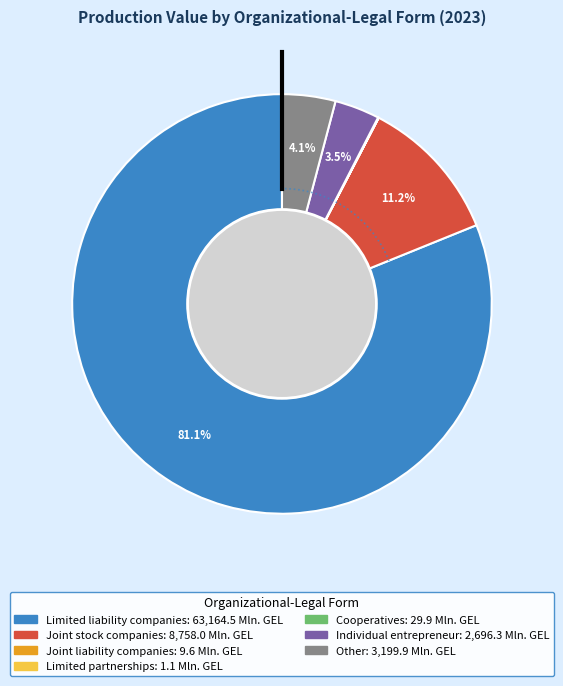

Is it true that Individual entrepreneur is 17% of the pie?

False